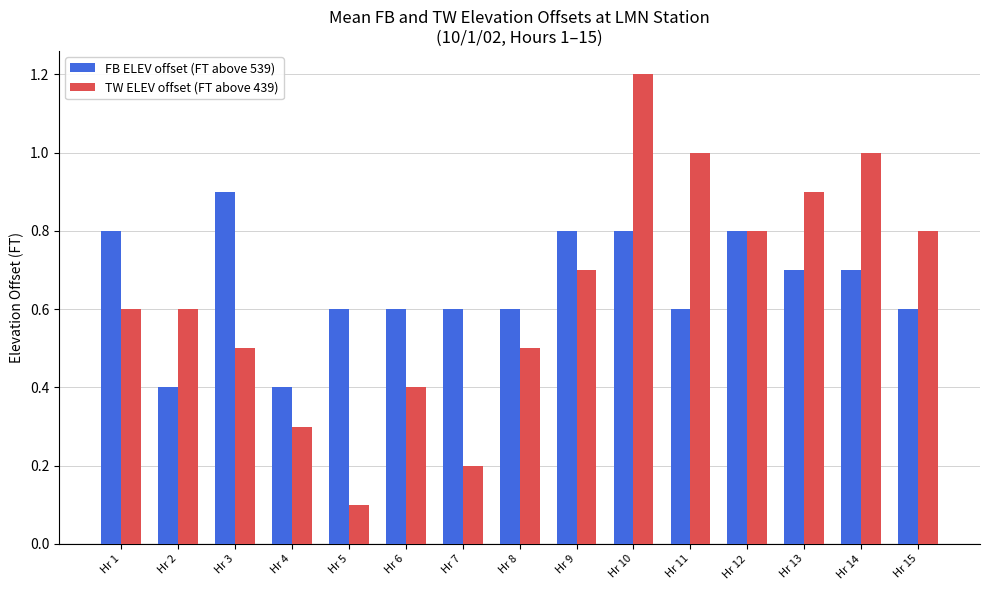

Reading left to right, transcribe all the data shown in this chart.

FB ELEV offset (FT above 539): Hr 1=0.8	Hr 2=0.4	Hr 3=0.9	Hr 4=0.4	Hr 5=0.6	Hr 6=0.6	Hr 7=0.6	Hr 8=0.6	Hr 9=0.8	Hr 10=0.8	Hr 11=0.6	Hr 12=0.8	Hr 13=0.7	Hr 14=0.7	Hr 15=0.6
TW ELEV offset (FT above 439): Hr 1=0.6	Hr 2=0.6	Hr 3=0.5	Hr 4=0.3	Hr 5=0.1	Hr 6=0.4	Hr 7=0.2	Hr 8=0.5	Hr 9=0.7	Hr 10=1.2	Hr 11=1.0	Hr 12=0.8	Hr 13=0.9	Hr 14=1.0	Hr 15=0.8